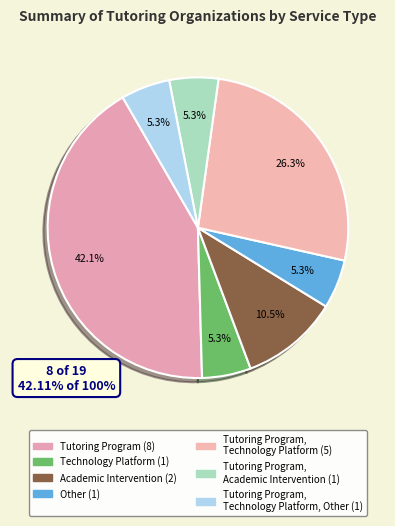

How many slices are in this pie chart?

7